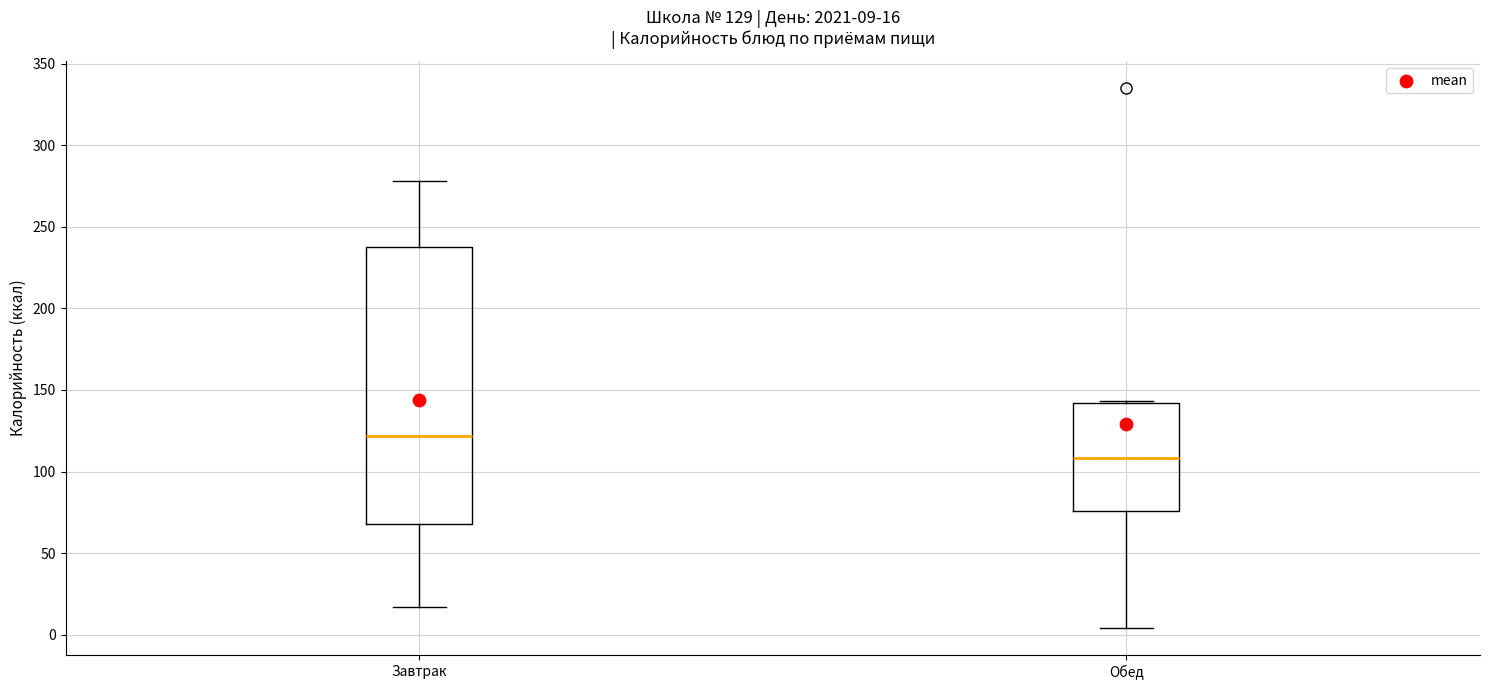

Which box is the tallest, from its lower edge to its upper edge?

Завтрак